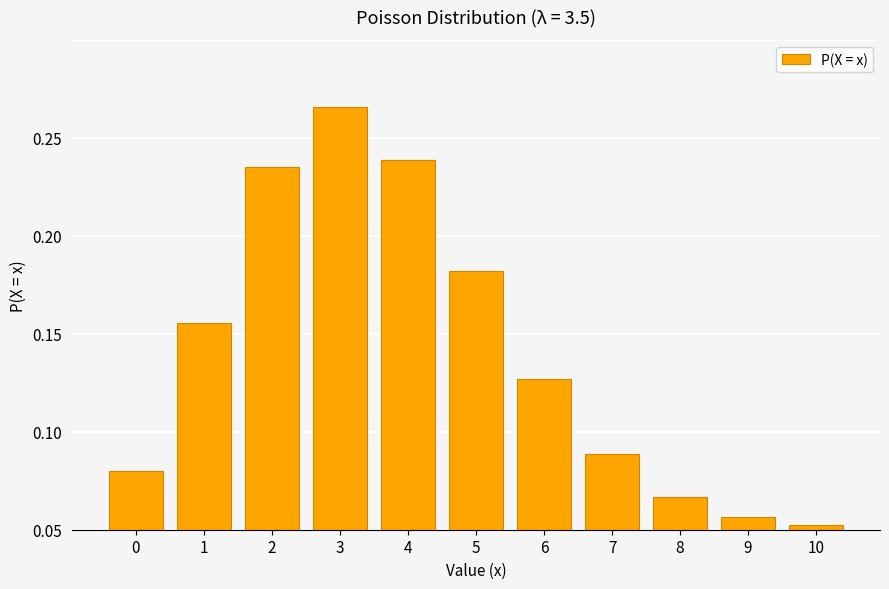

Is it true that the value at 4 is 0.3?

False